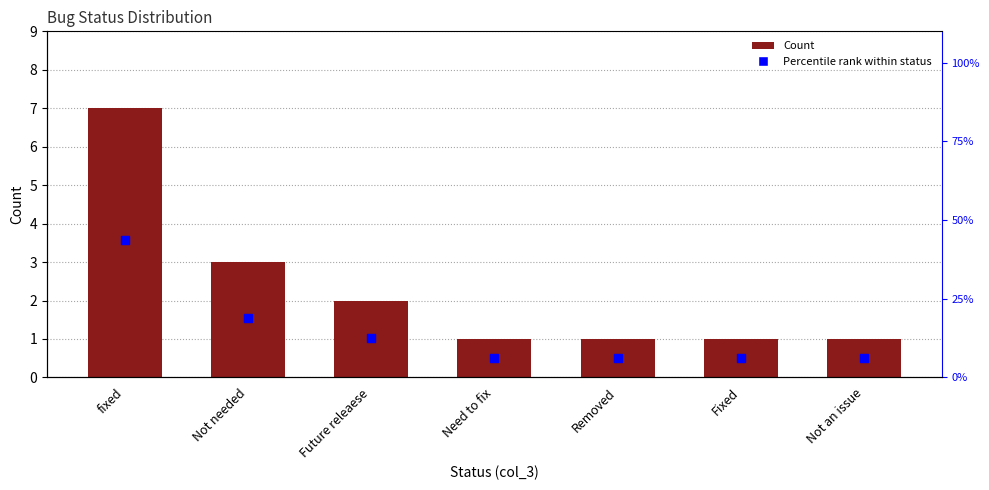

At which category is the sum across all series the highest?

fixed